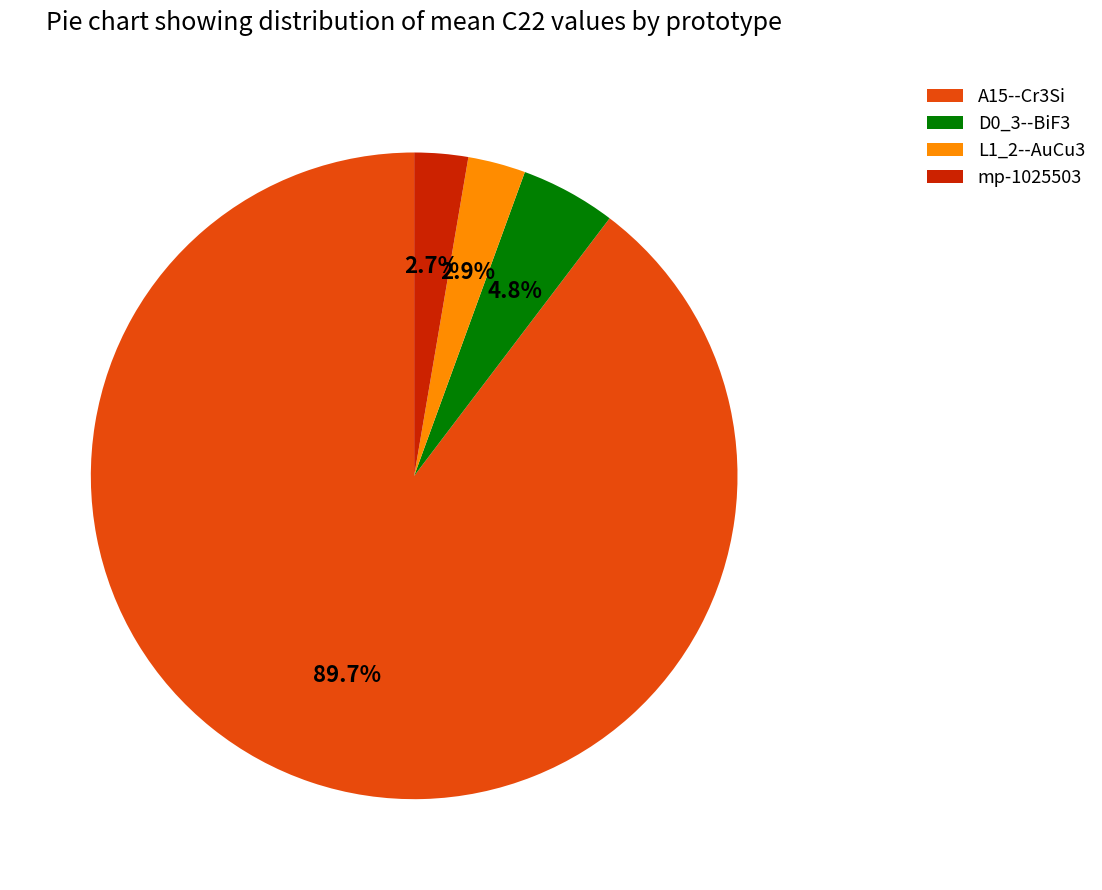

What is the ratio of the value at D0_3--BiF3 to the value at L1_2--AuCu3?

1.7